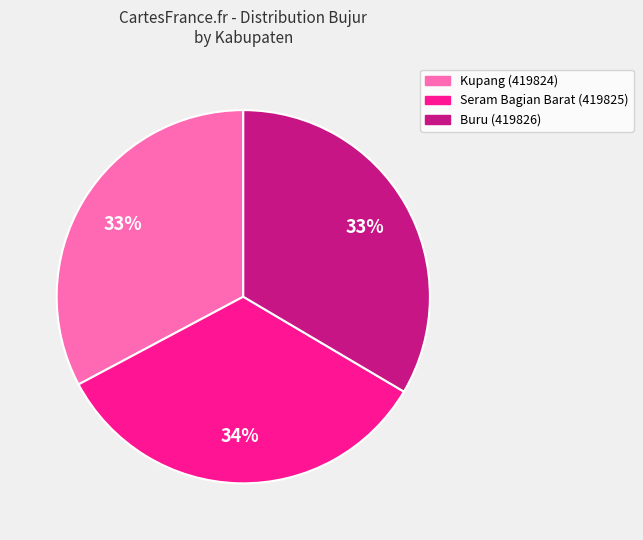

To the nearest percent, what portion does Seram Bagian Barat (419825) represent?

34%